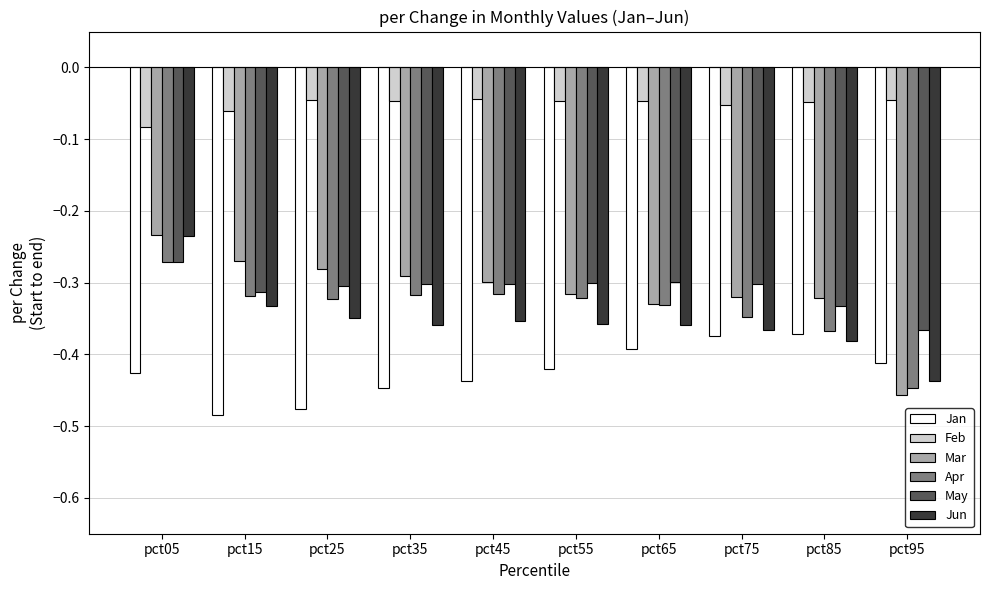

How many groups of bars are there?

10